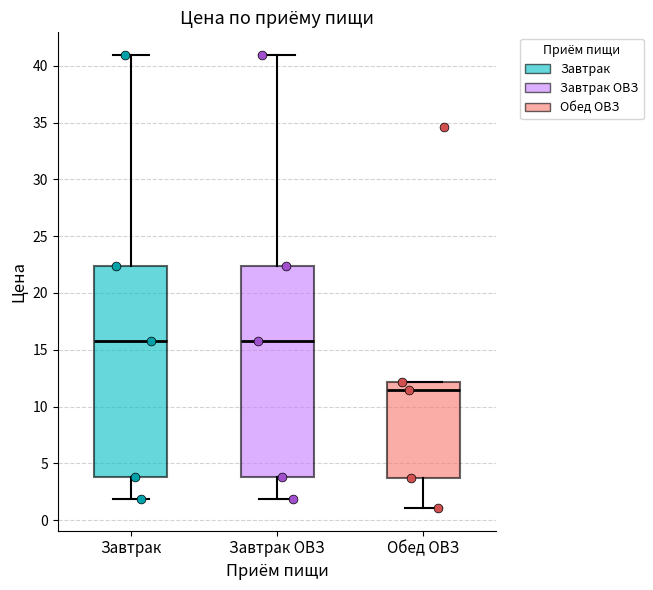

Reading left to right, read every box against the y-axis: the position of its median line, the range the box covers, and the ends of its whiskers. The values are not printed on the chart, so give them approximately, as read against the axis.

Завтрак: median 15.5, box 4.0 to 22.5, whiskers 2.0 to 41.0
Завтрак ОВЗ: median 15.5, box 4.0 to 22.5, whiskers 2.0 to 41.0
Обед ОВЗ: median 11.5, box 3.5 to 12.0, whiskers 1.0 to 12.0